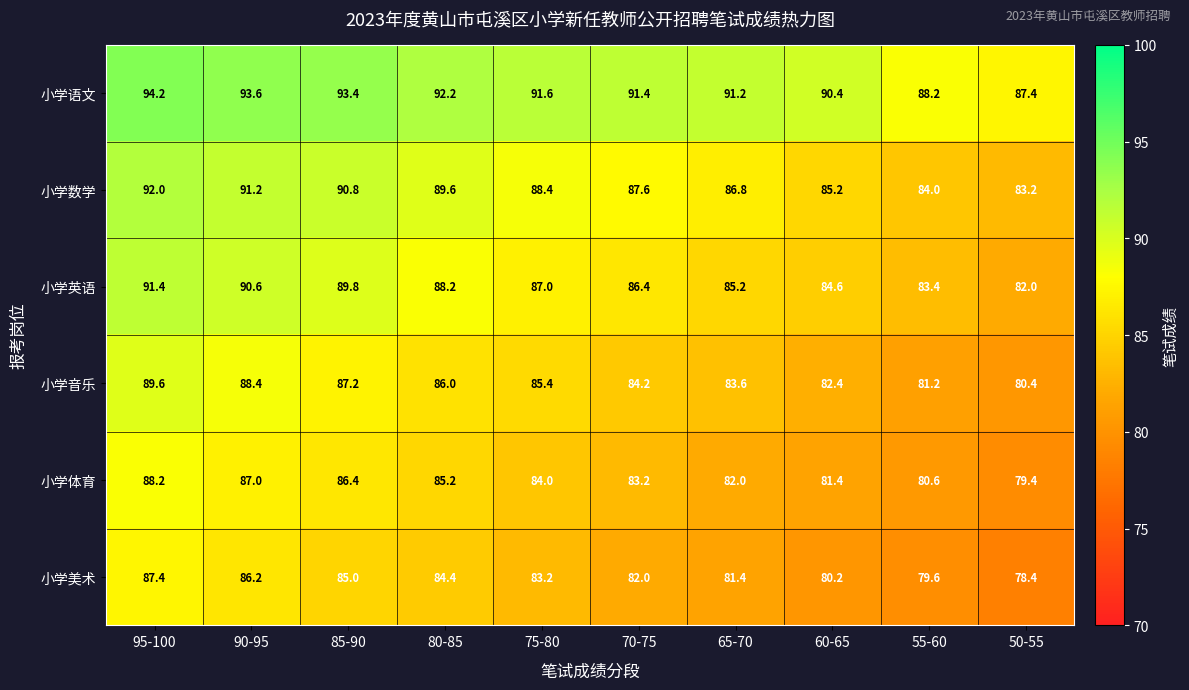

What is the spread (max minus min) of values at 75-80?

8.4